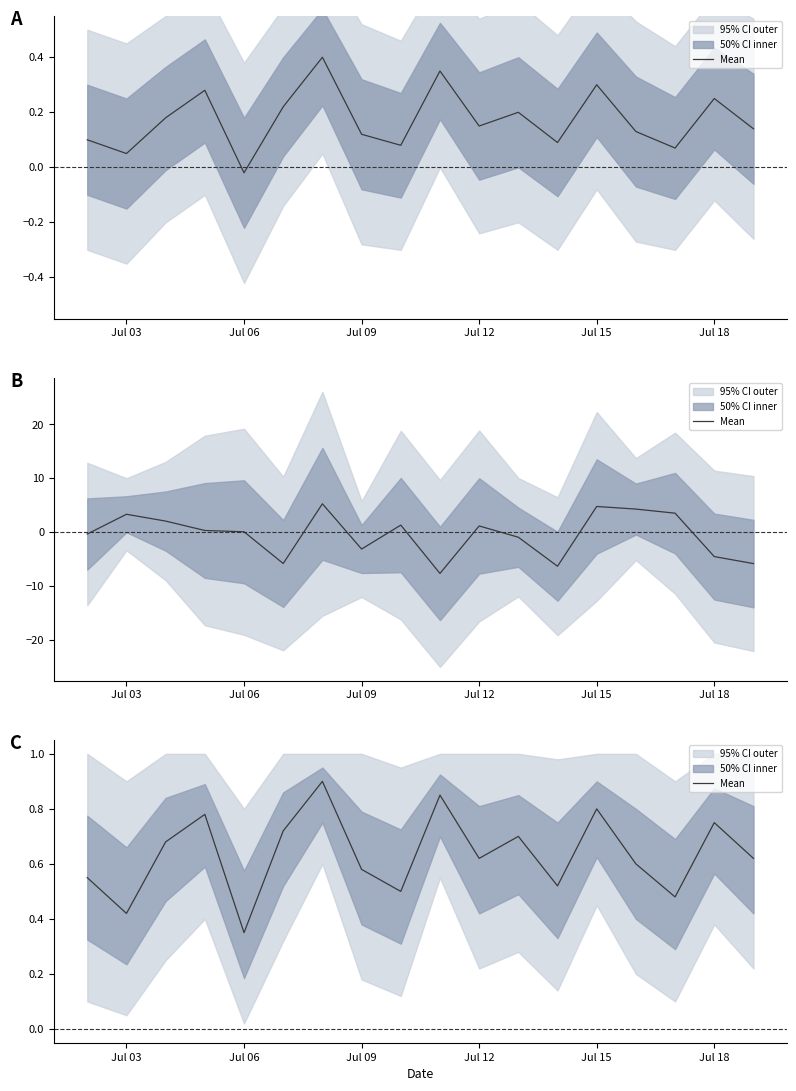

True or false: there are more than 1 points higher than both neighbors.

True